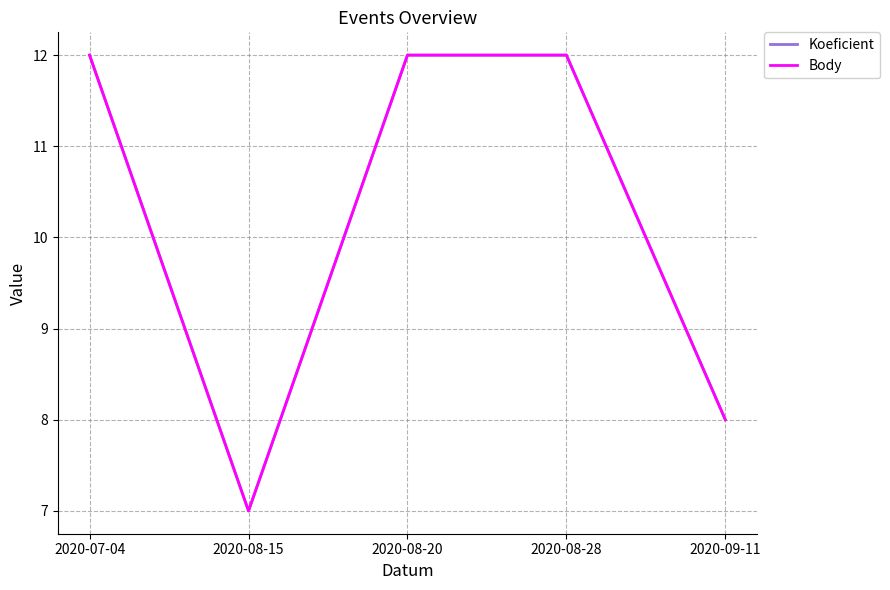

What is the value of the Koeficient point at the 2nd from the left?

7